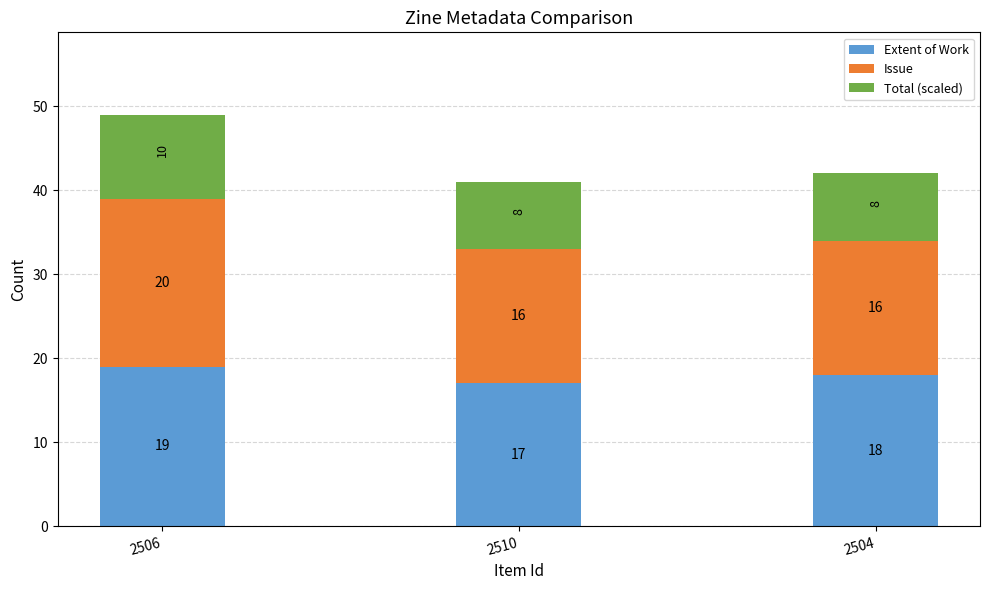

What is the lowest value of the Extent of Work series?

17